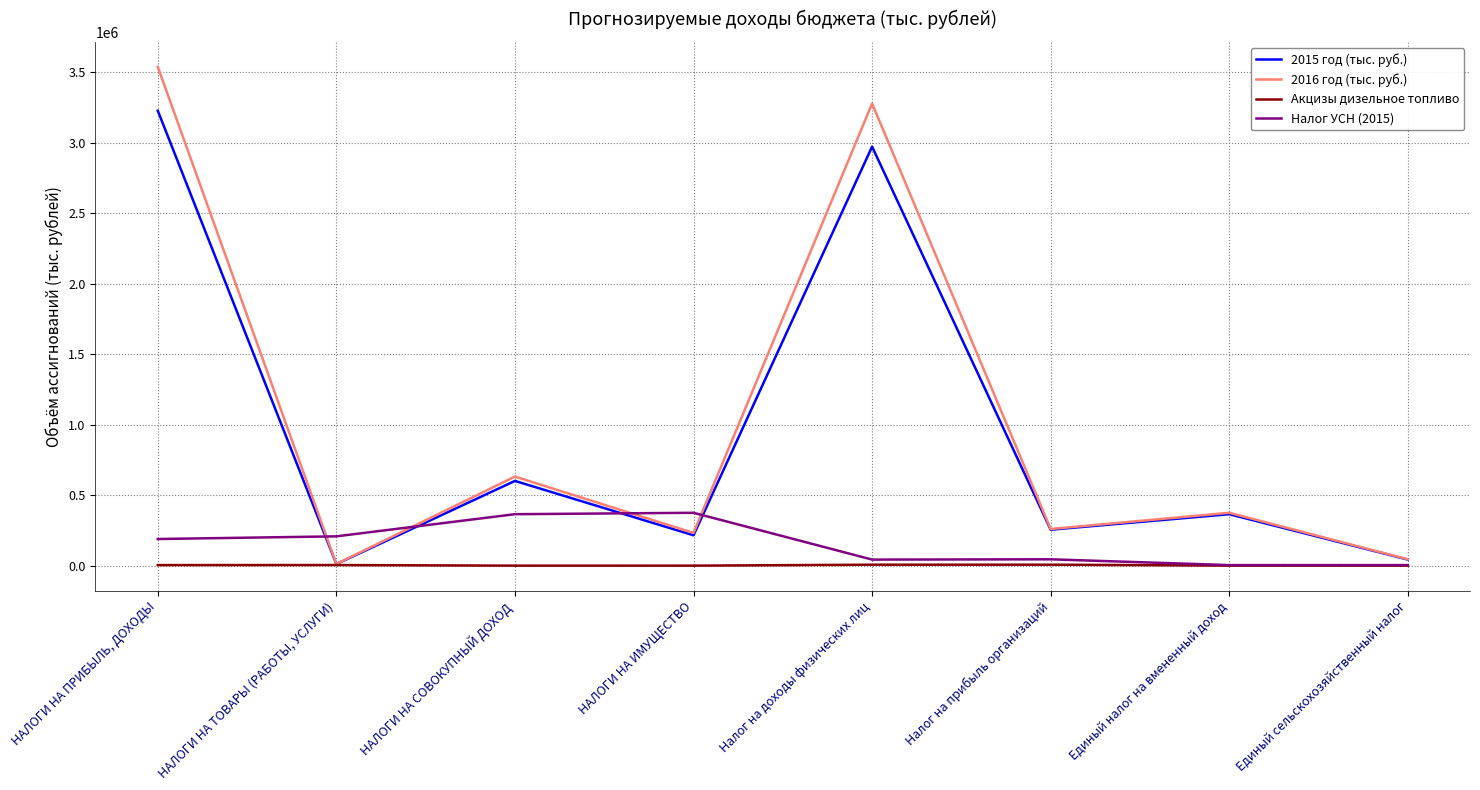

List the series in order of their peak value, lowest first.

Акцизы дизельное топливо, Налог УСН (2015), 2015 год (тыс. руб.), 2016 год (тыс. руб.)